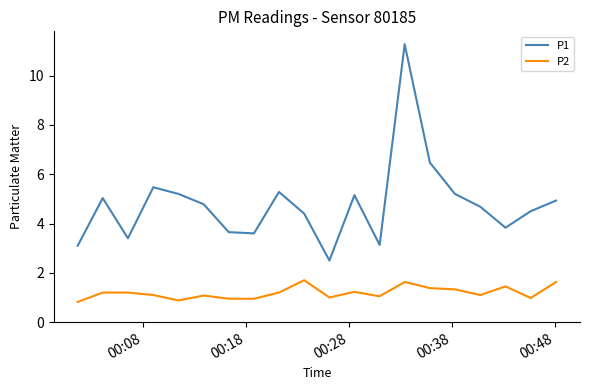

List the series in order of their overall mean, lowest first.

P2, P1